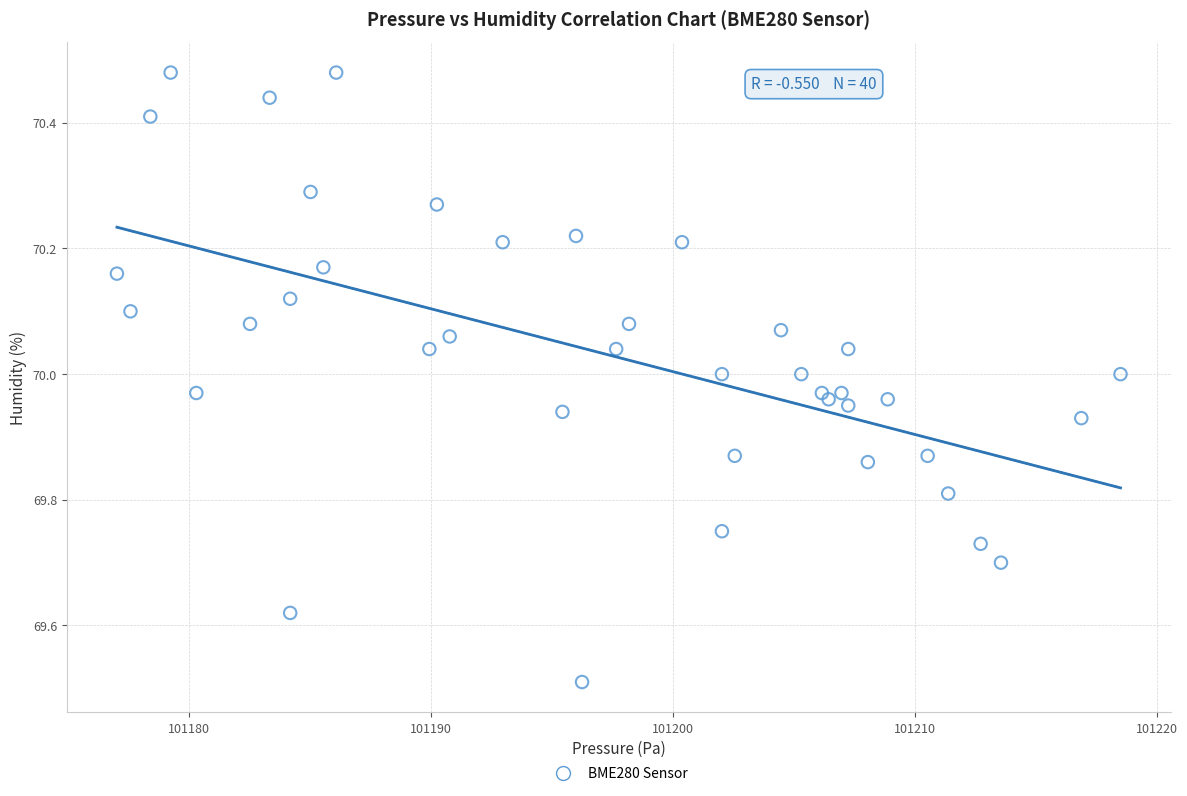

What Y value in the scatter plot is closest to 69?

69.5